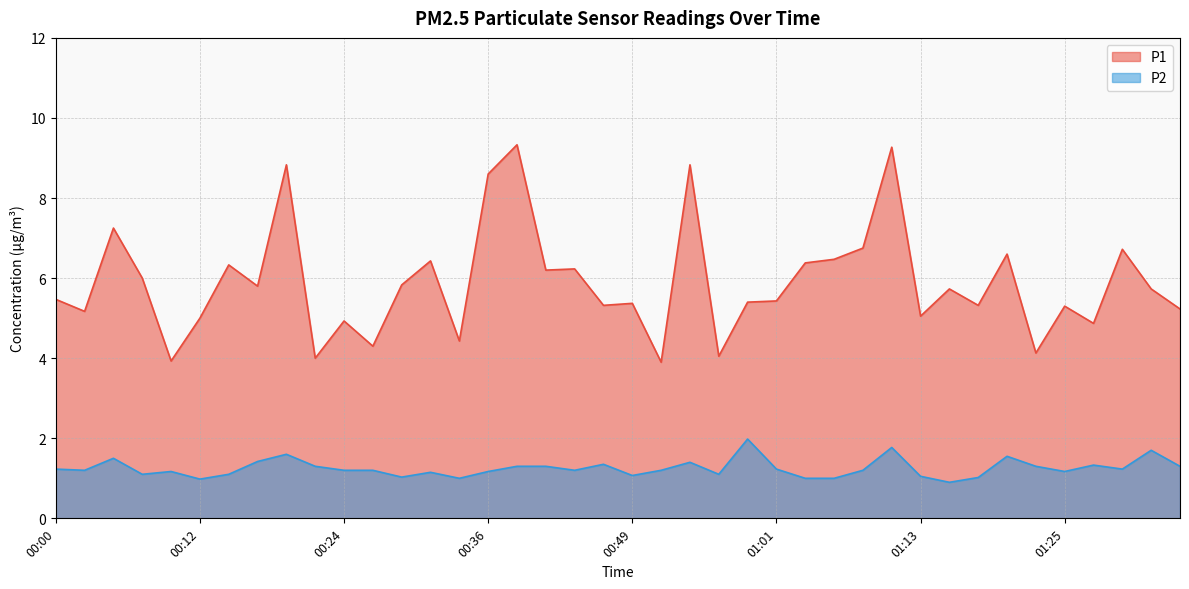

Reading left to right, extract all data points from this chart.

P1: 5.5	5.2	7.2	6.0	3.9	5.0	6.3	5.8	8.8	4.0	4.9	4.3	5.8	6.4	4.4	8.6	9.3	6.2	6.2	5.3	5.4	3.9	8.8	4.0	5.4	5.4	6.4	6.5	6.8	9.3	5.0	5.7	5.3	6.6	4.1	5.3	4.9	6.7	5.7	5.2
P2: 1.2	1.2	1.5	1.1	1.2	1.0	1.1	1.4	1.6	1.3	1.2	1.2	1.0	1.1	1.0	1.2	1.3	1.3	1.2	1.4	1.1	1.2	1.4	1.1	2.0	1.2	1.0	1.0	1.2	1.8	1.1	0.9	1.0	1.6	1.3	1.2	1.3	1.2	1.7	1.3